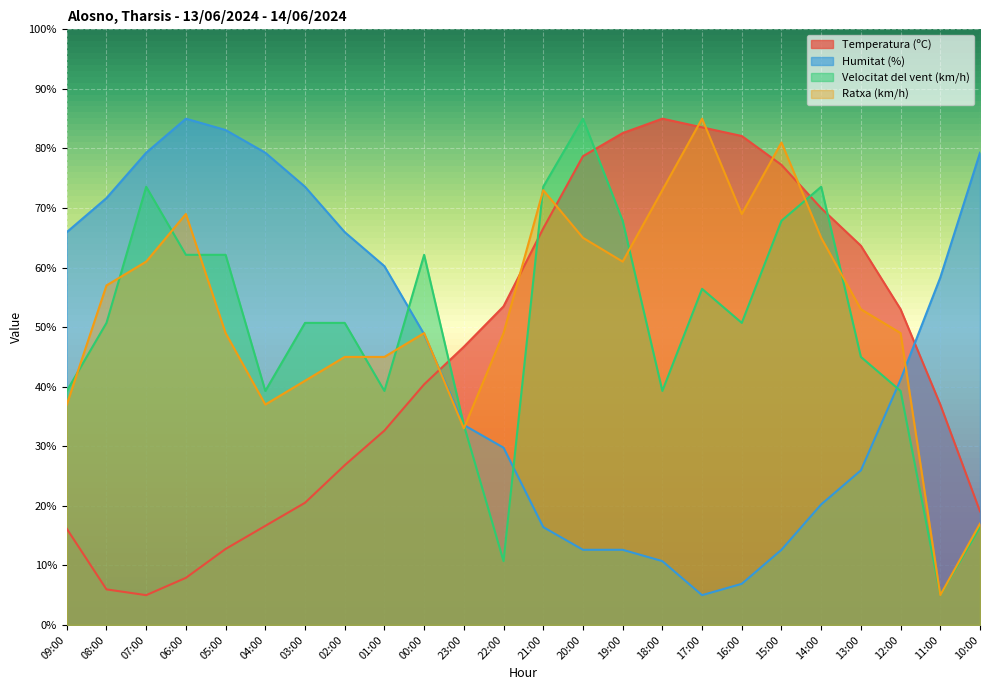

At which label does Ratxa (km/h) first exceed 53?

08:00